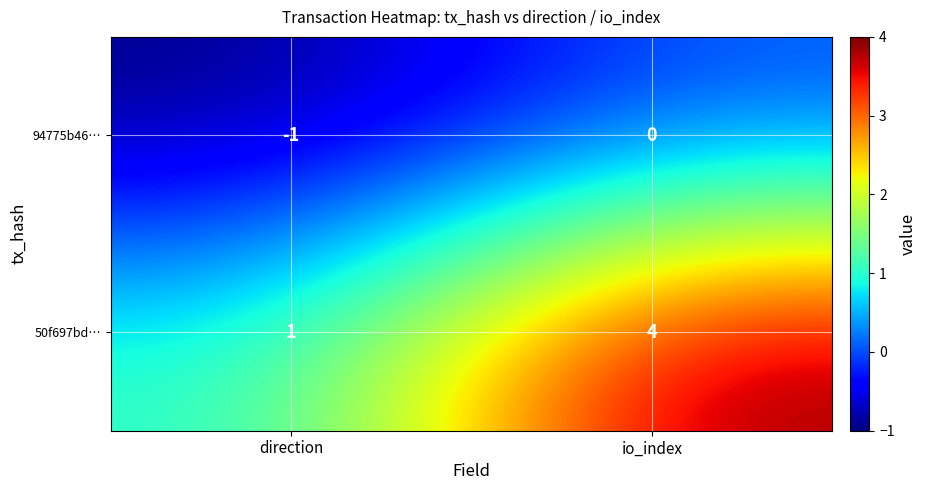

Which category has the highest value across all series?

io_index